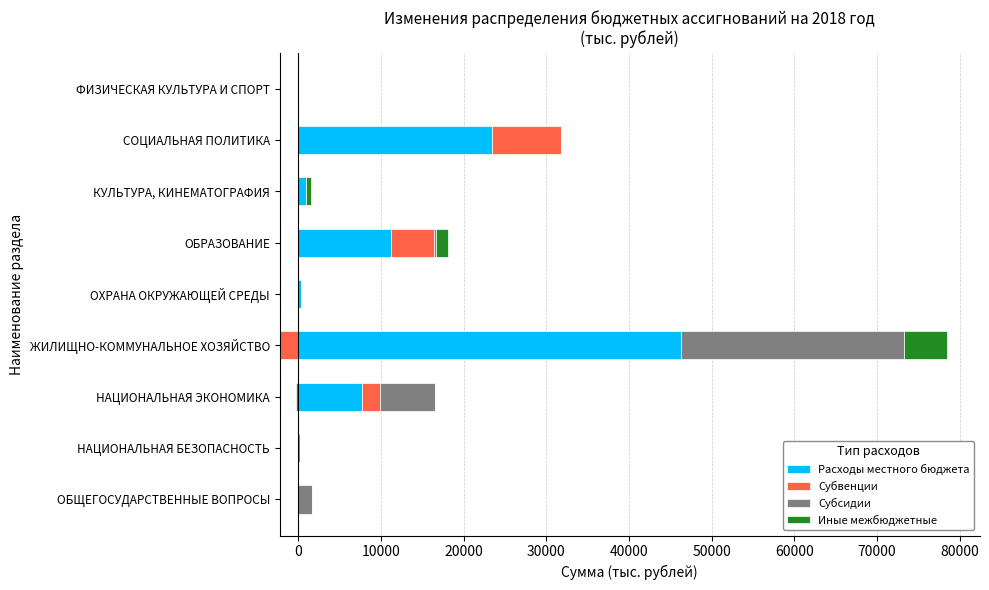

Which series has the largest total across all categories?

Расходы местного бюджета